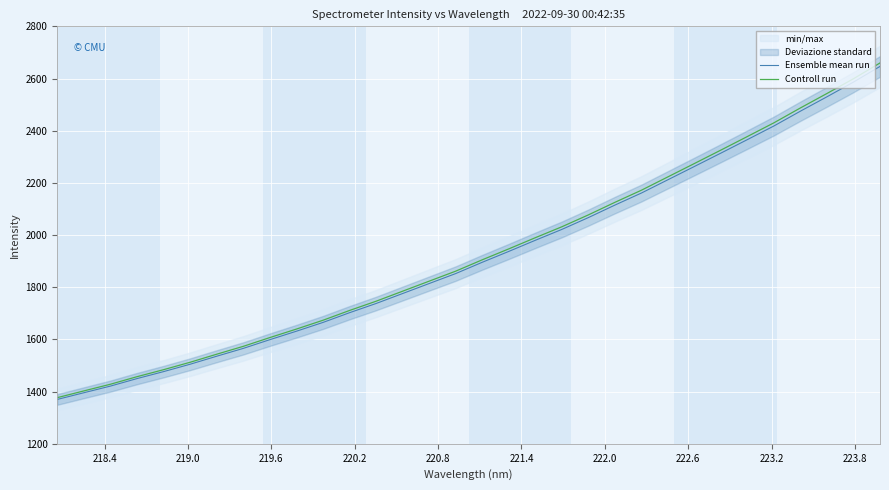

Rank the series by their maximum value, from lowest to highest.

Ensemble mean run, Controll run